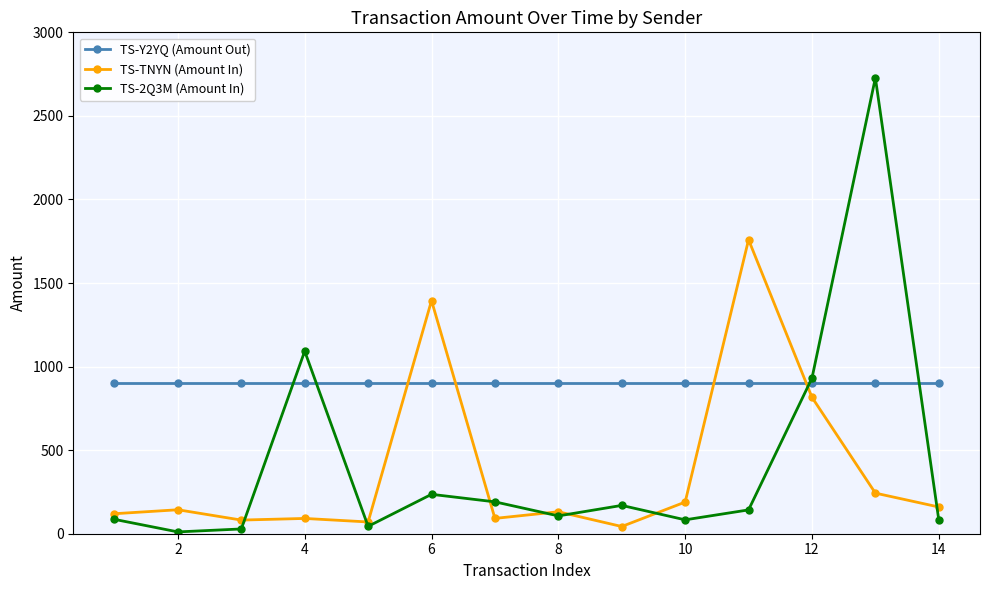

Rank the series by their maximum value, from highest to lowest.

TS-2Q3M (Amount In), TS-TNYN (Amount In), TS-Y2YQ (Amount Out)